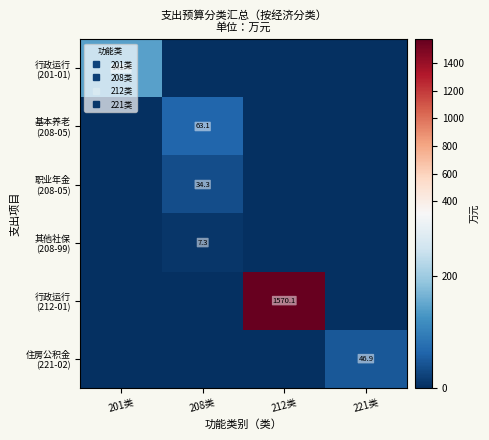

True or false: 其他社保 (208-99) has a value of -4.5 at 221类.

False